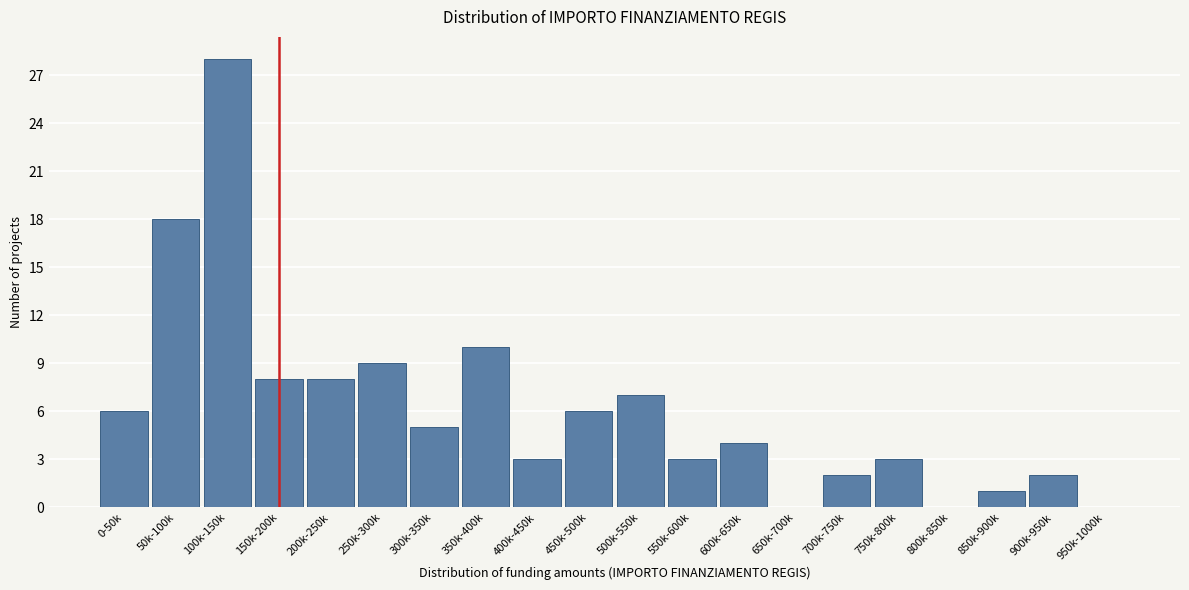

Reading left to right, extract all data points from this chart.

0-50k=6	50k-100k=18	100k-150k=28	150k-200k=8	200k-250k=8	250k-300k=9	300k-350k=5	350k-400k=10	400k-450k=3	450k-500k=6	500k-550k=7	550k-600k=3	600k-650k=4	650k-700k=0	700k-750k=2	750k-800k=3	800k-850k=0	850k-900k=1	900k-950k=2	950k-1000k=0